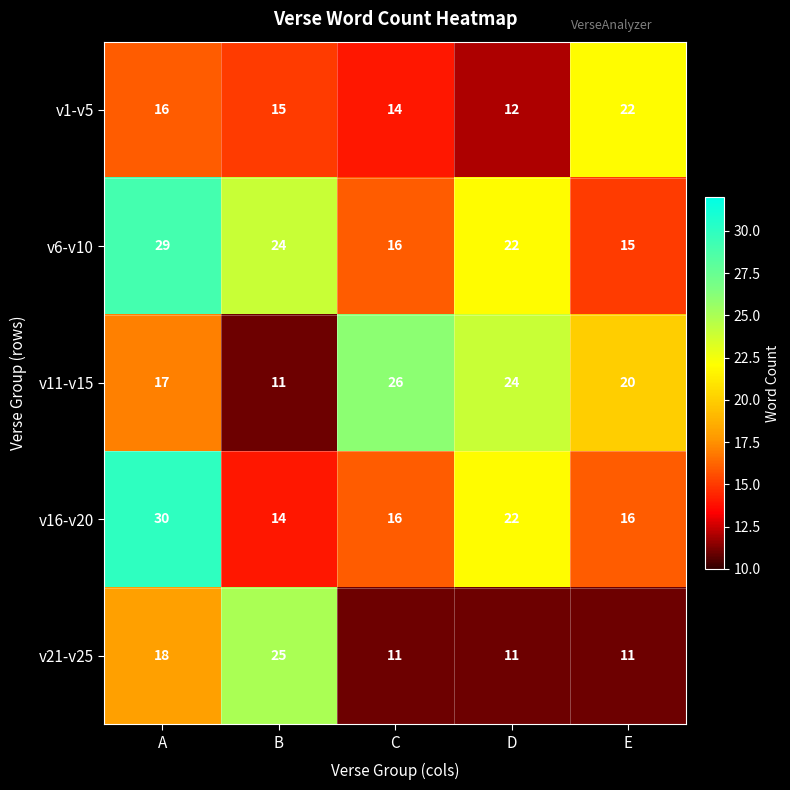

Reading left to right, extract all data points from this chart.

v1-v5: A=16	B=15	C=14	D=12	E=22
v6-v10: A=29	B=24	C=16	D=22	E=15
v11-v15: A=17	B=11	C=26	D=24	E=20
v16-v20: A=30	B=14	C=16	D=22	E=16
v21-v25: A=18	B=25	C=11	D=11	E=11